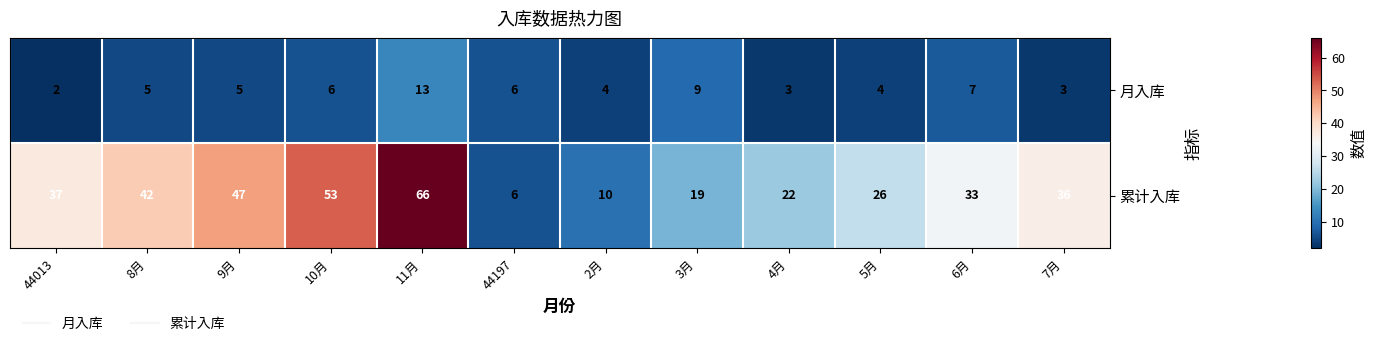

What is the sum of all 累计入库 values?

397